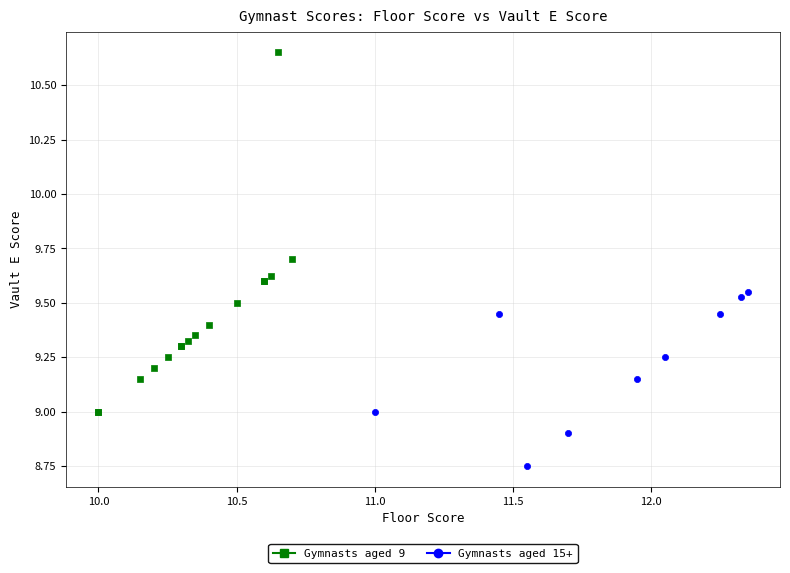

Which series contains the highest Y value?

Gymnasts aged 9